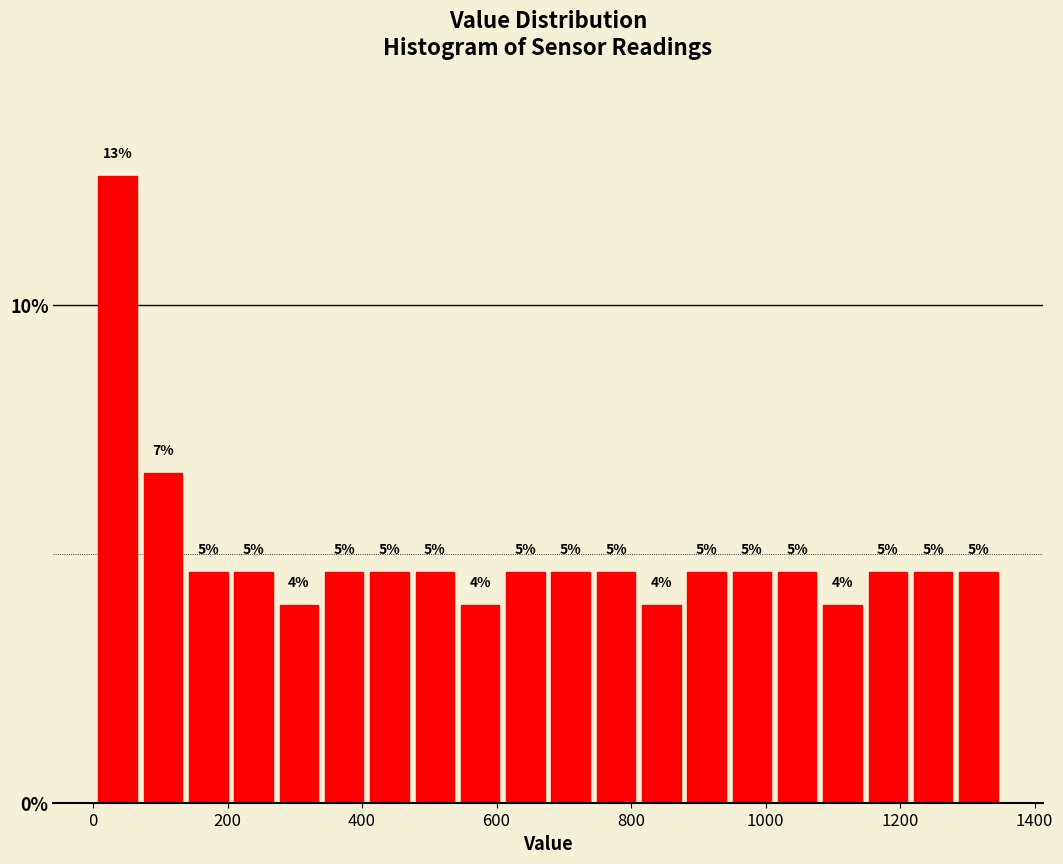

Read against the x-axis, roughly where is the centre of the tallest bar?

40